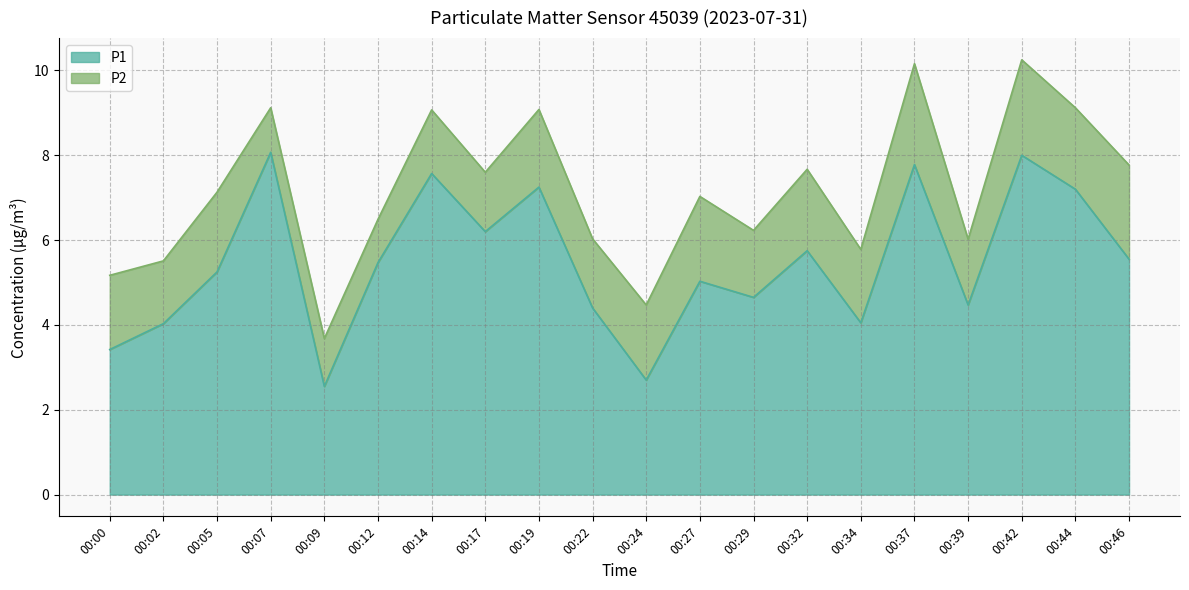

What is the greatest value displayed?

8.1